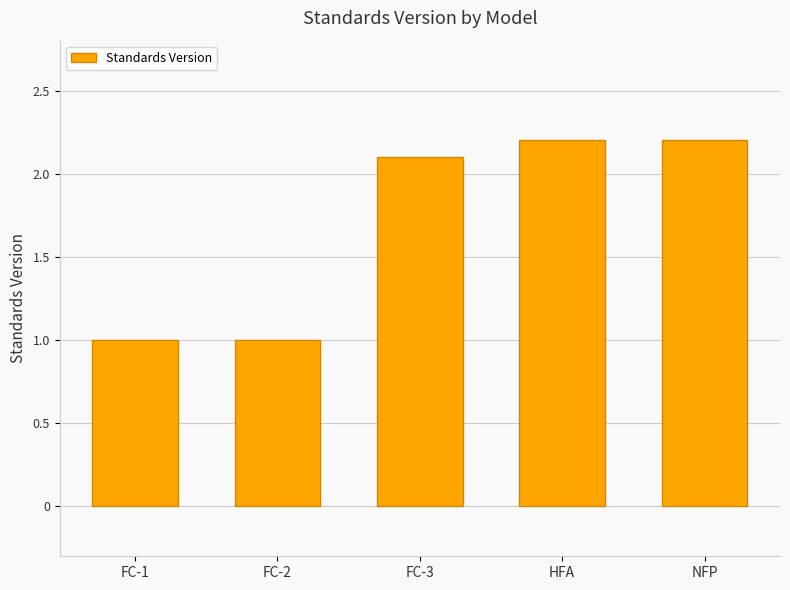

What position from the right is HFA?

2